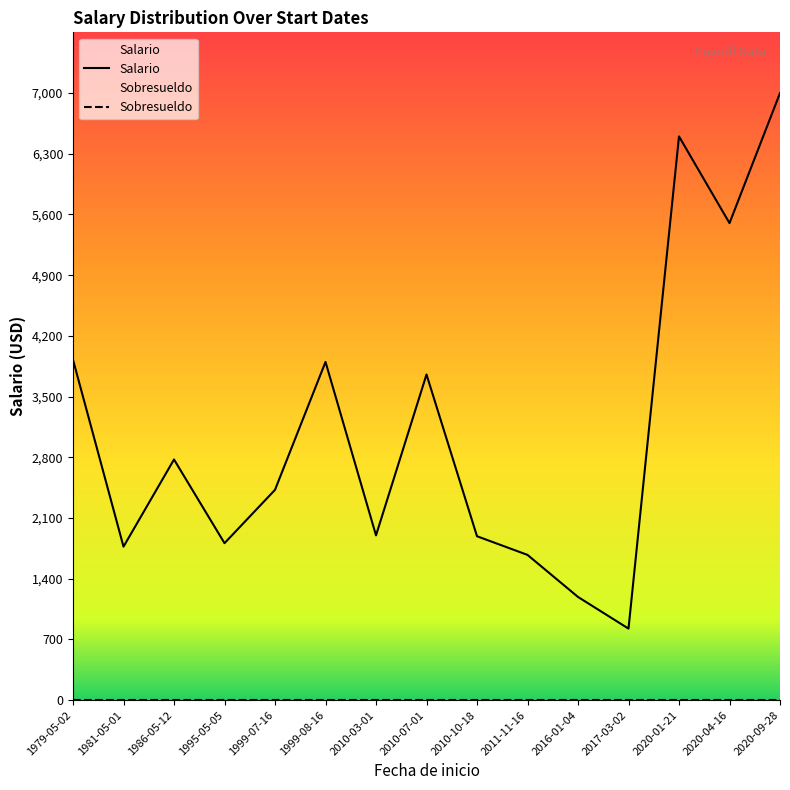

What is the label of the 12th point from the left?

2017-03-02